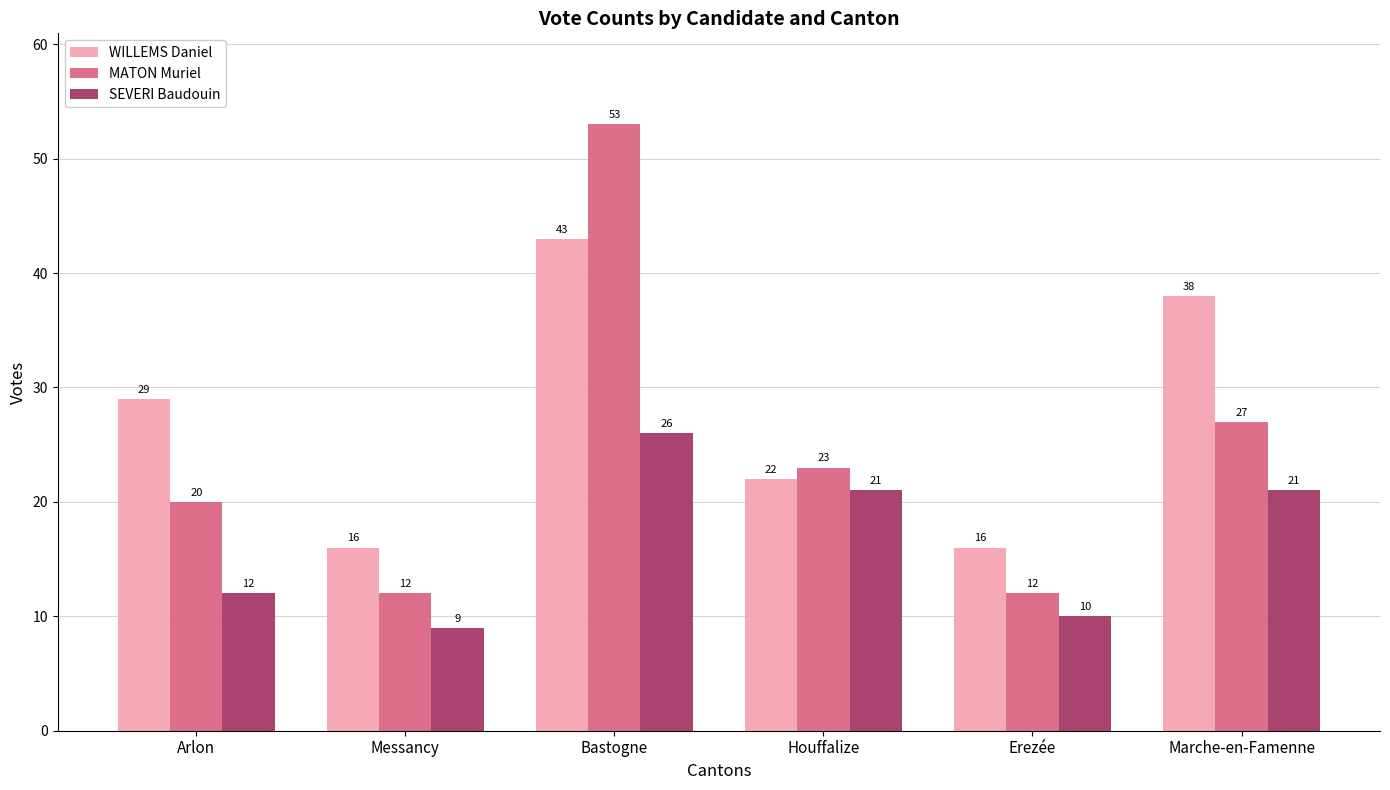

List the series in order of their peak value, highest first.

MATON Muriel, WILLEMS Daniel, SEVERI Baudouin